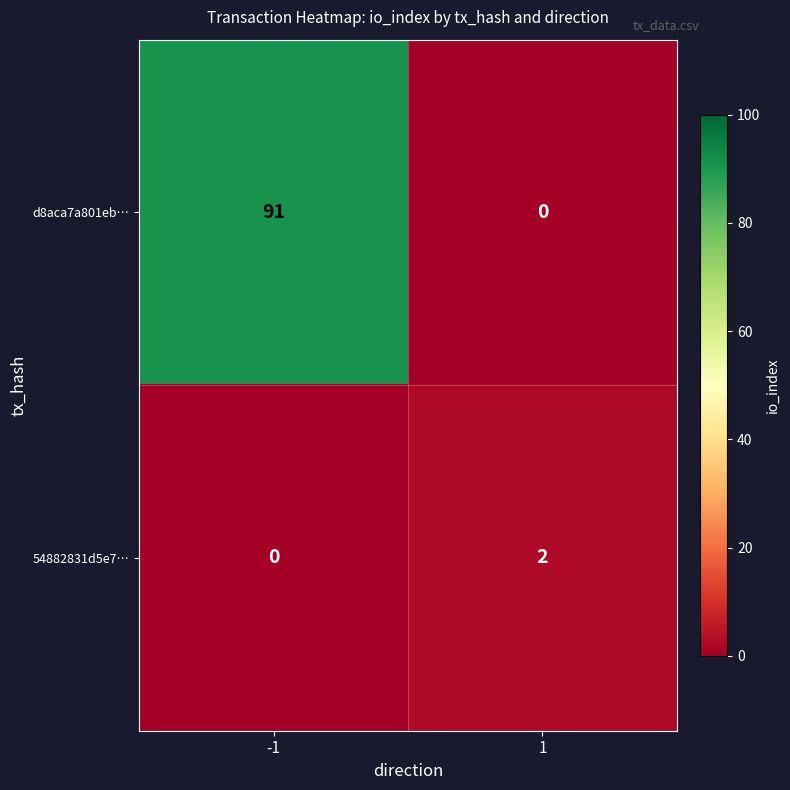

What is the approximate value of d8aca7a801eb… at -1?

91